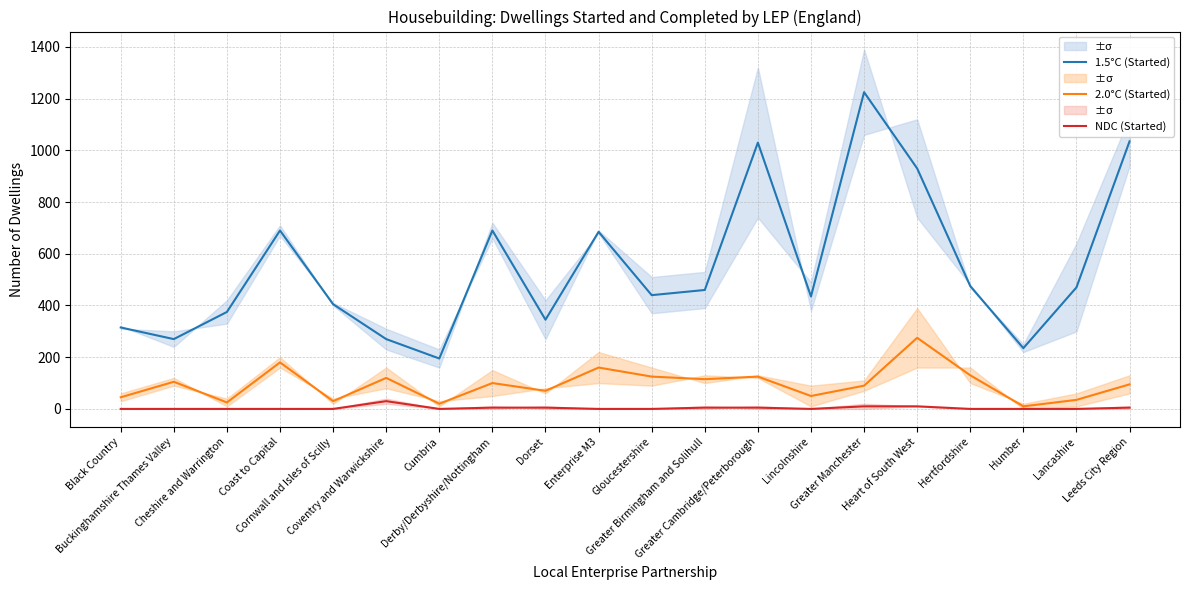

True or false: NDC (Started) and 1.5°C (Started) intersect in this chart.

False